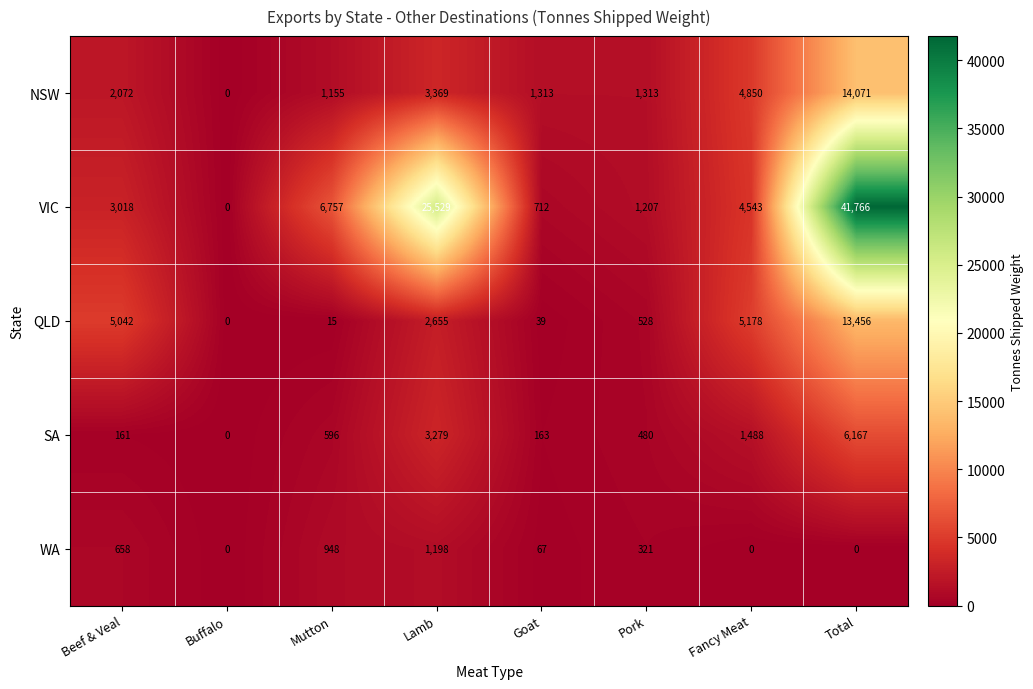

What is the difference between the second highest and second lowest values in the NSW series?

3695